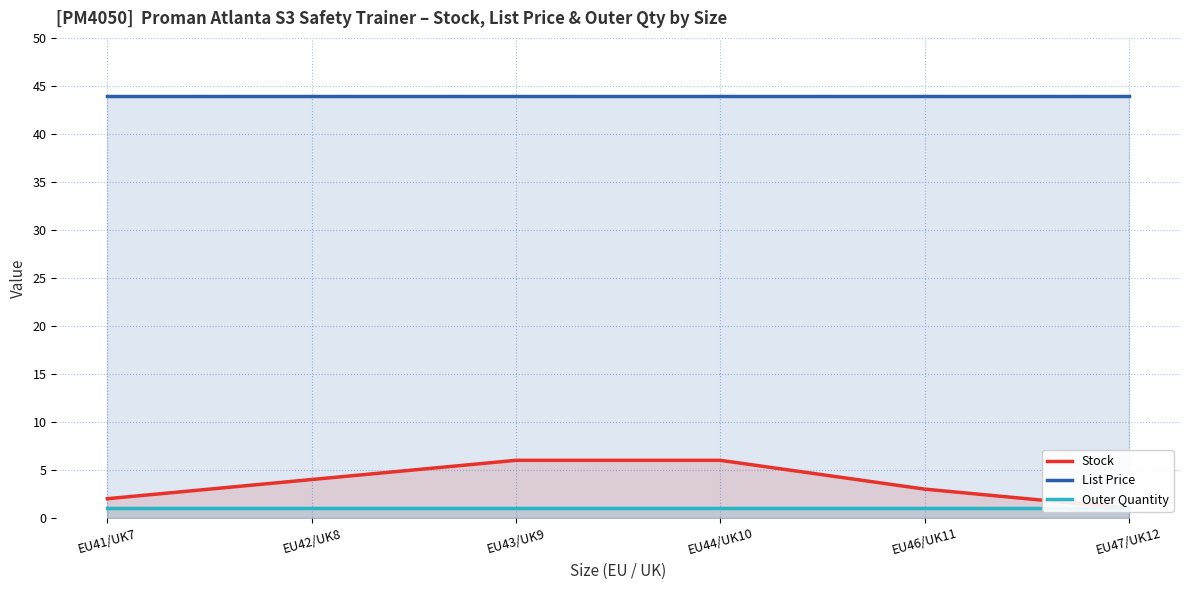

What is the spread (max minus min) of values at EU46/UK11?

43.0